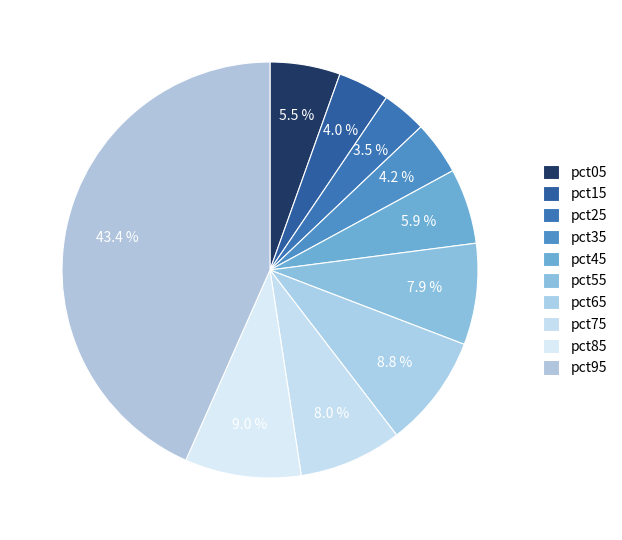

How many segments does this pie chart have?

10